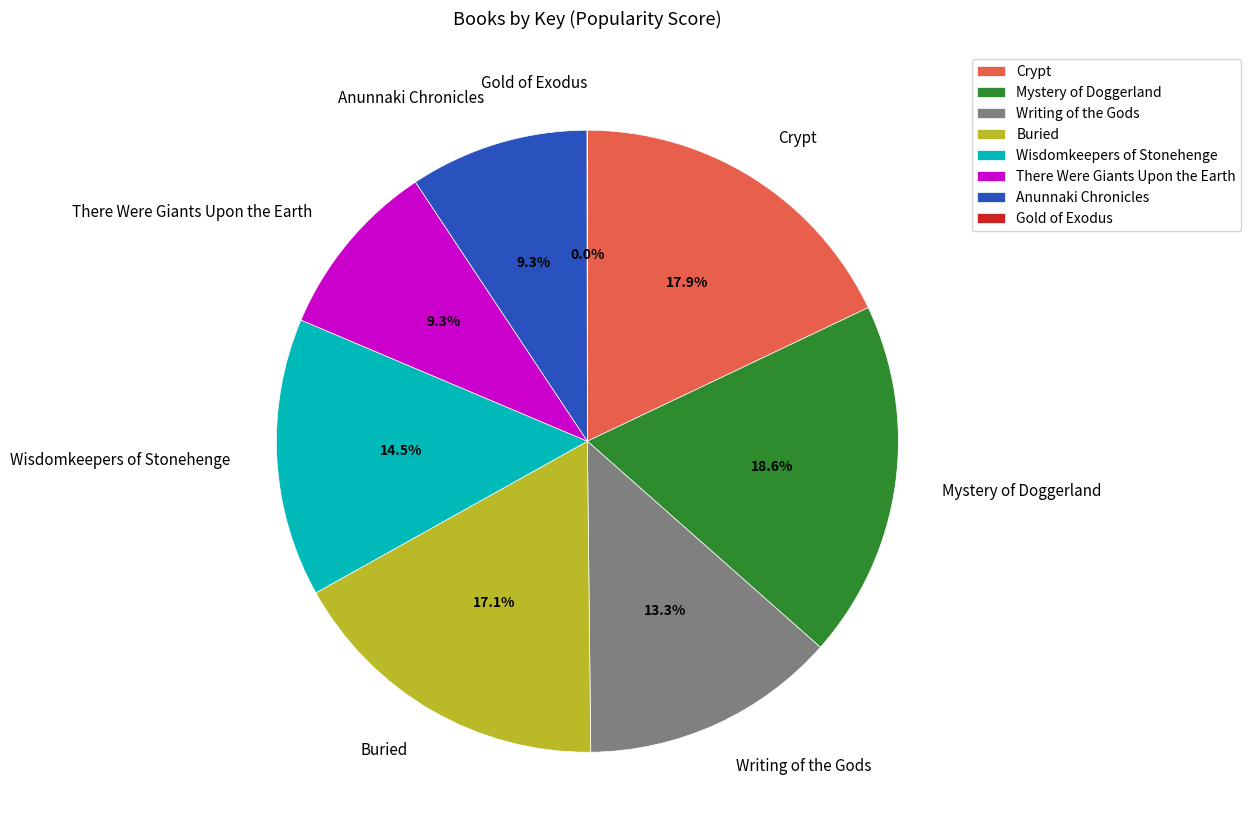

Is the sum of Writing of the Gods and Anunnaki Chronicles greater than half?

No